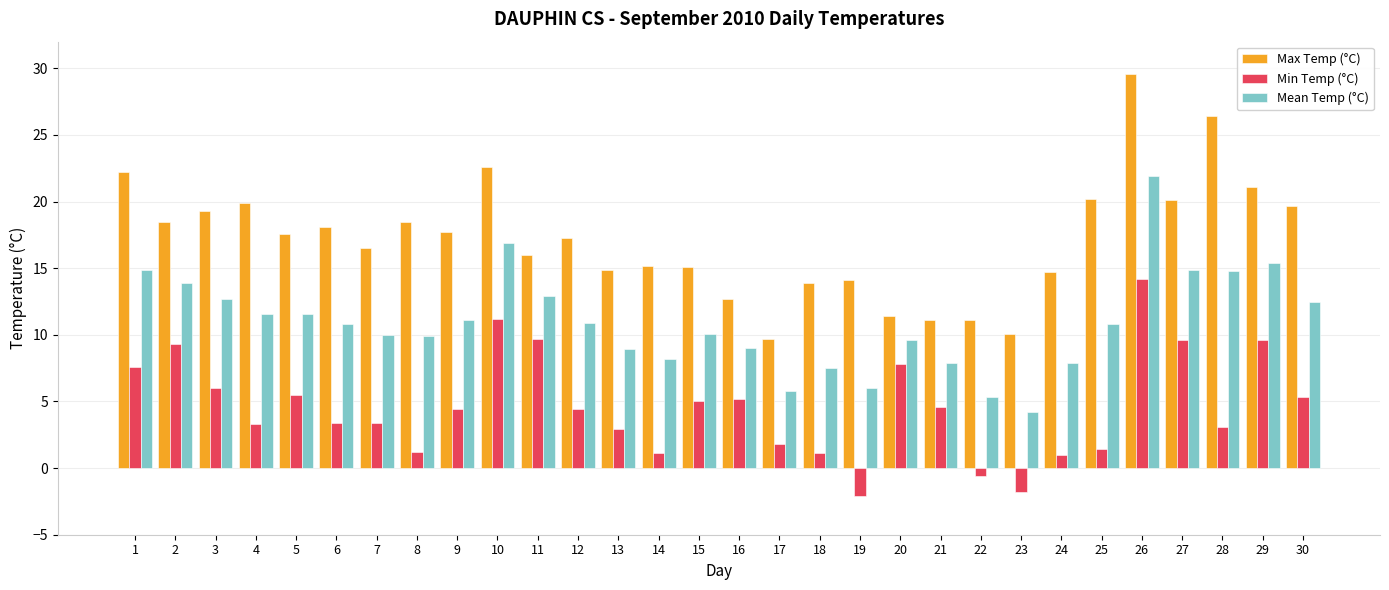

Which category has the highest value in the Min Temp (°C) series?

26